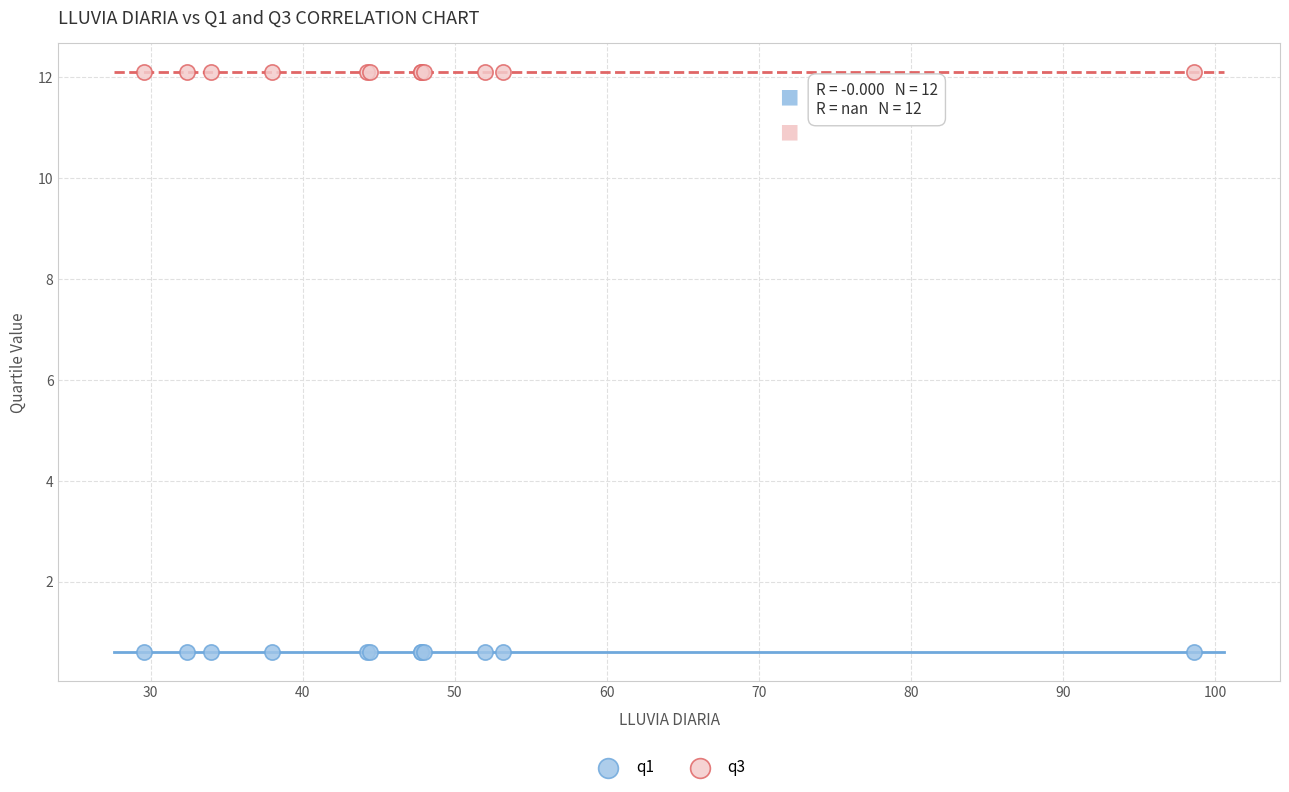

Which series contains the highest Y value?

q3